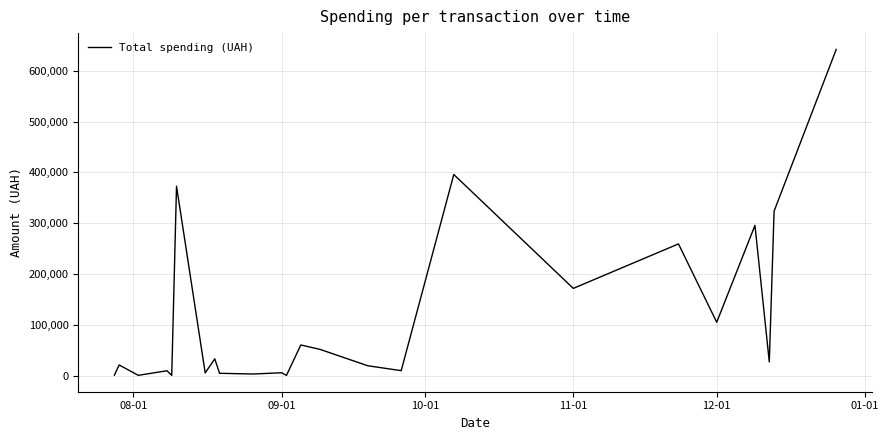

How many categories are shown in the chart?

24